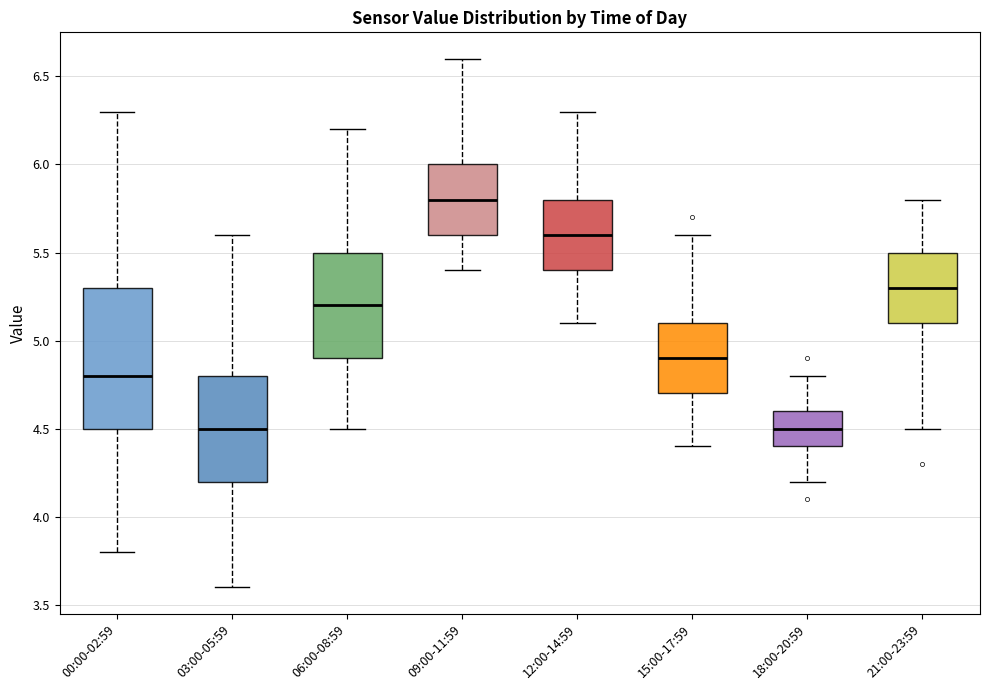

Where is the lower edge of the box for 12:00-14:59 on the y-axis? The values are not printed on the chart, so give them approximately, as read against the axis.

5.4